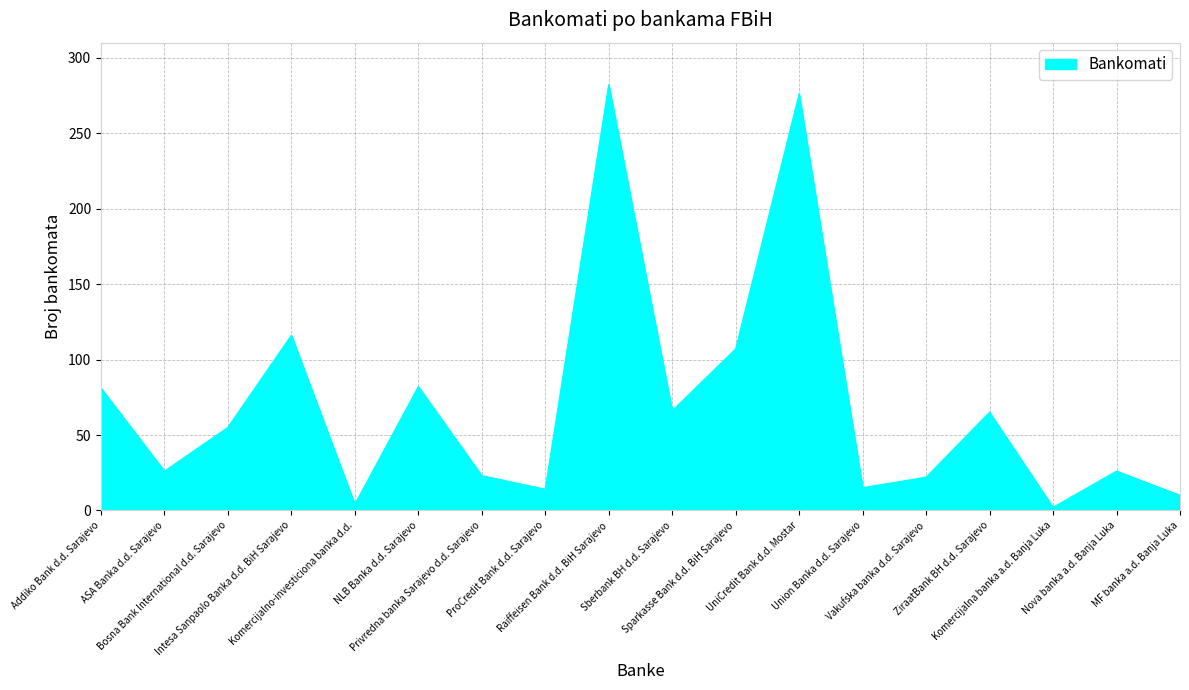

What position from the right is Sparkasse Bank d.d. BiH Sarajevo?

8